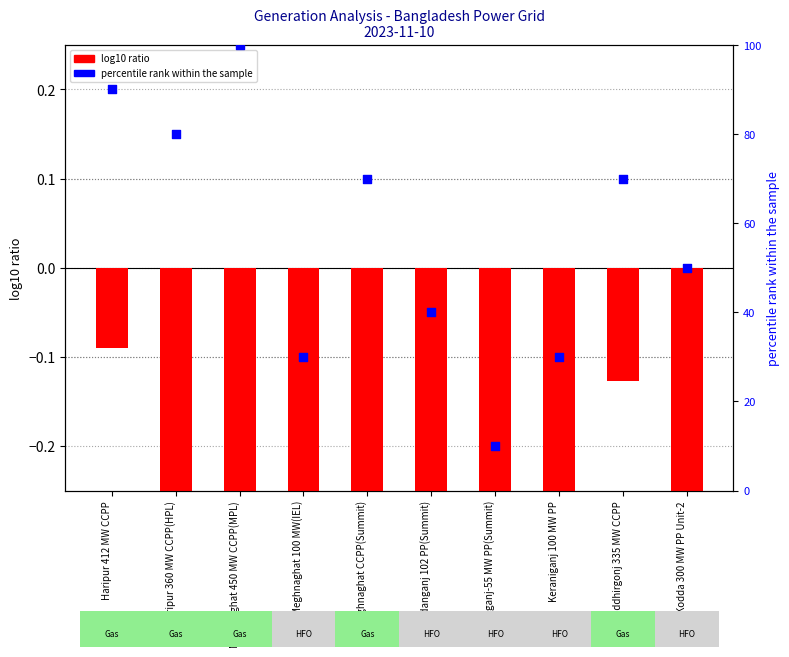

At how many categories does at least one series exceed 45?

6